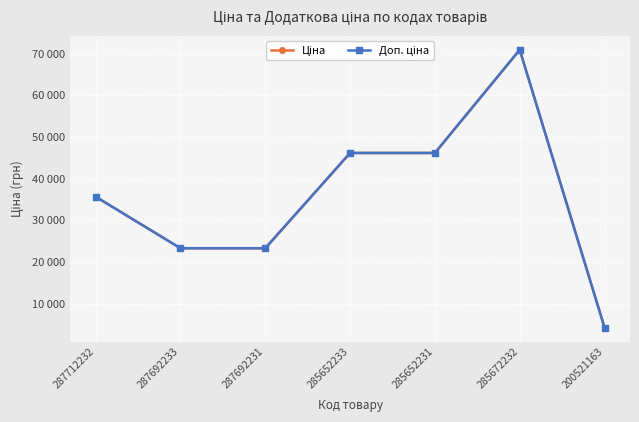

Does the chart have visible grid lines?

Yes